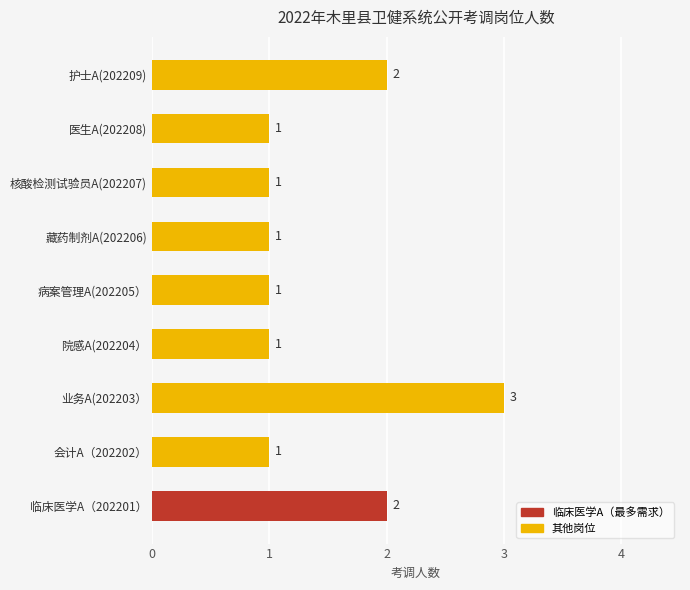

At which category does the chart reach its peak across all series?

业务A(202203）